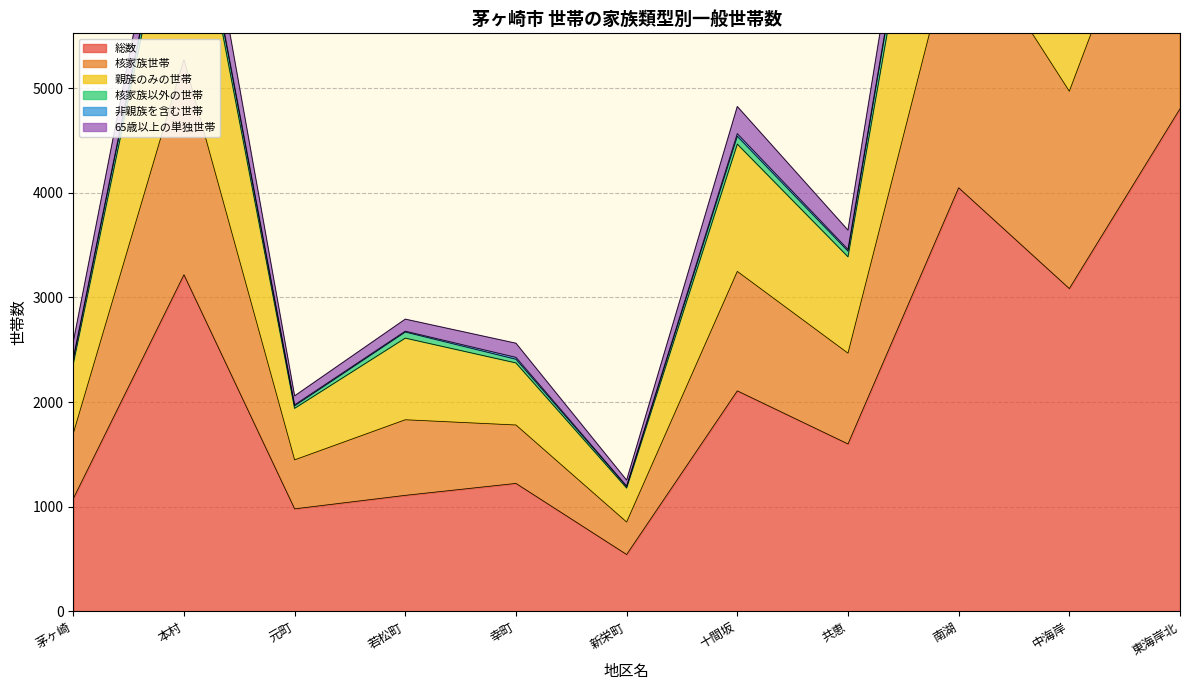

Where is 総数 nearest to the value 2673?

中海岸